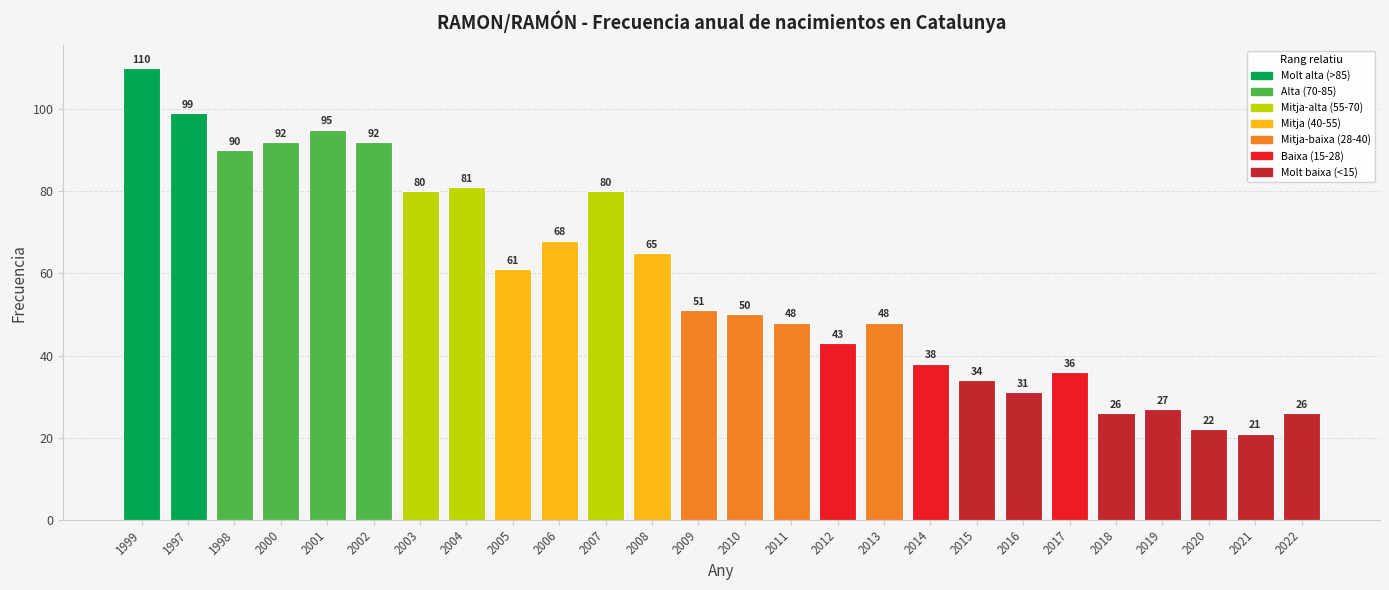

What is the sum of the values at 2021 and 1998?

111